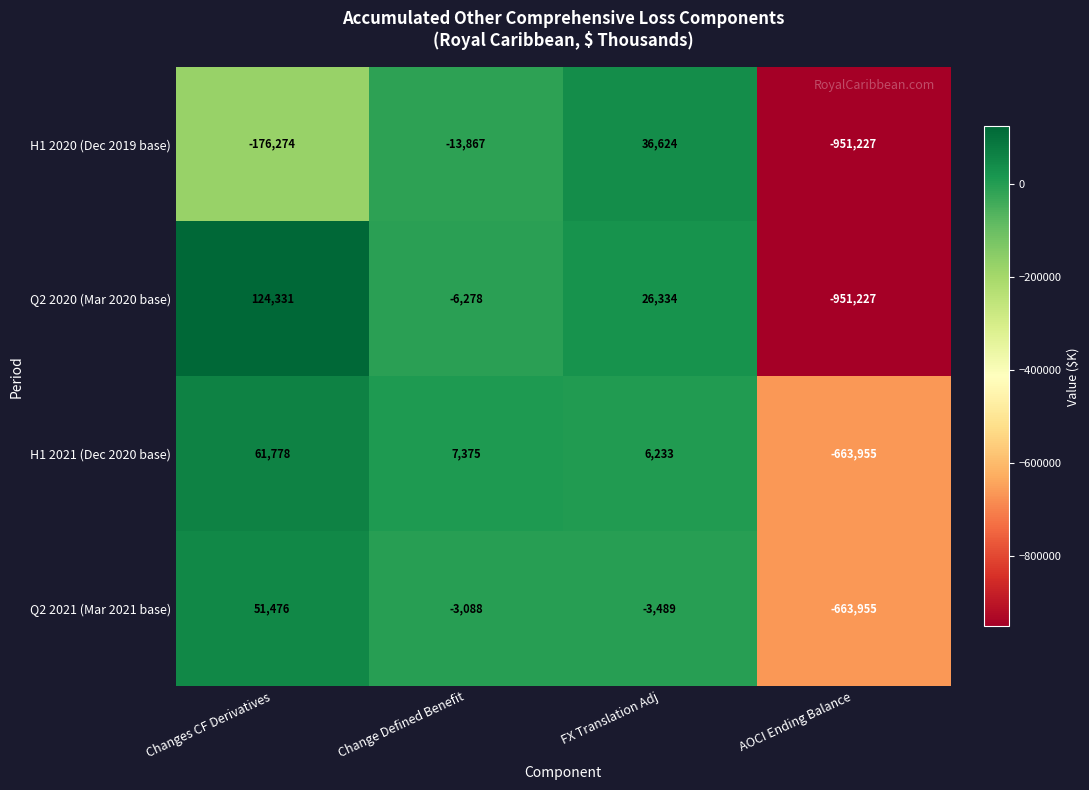

List the series in order of their peak value, lowest first.

H1 2020 (Dec 2019 base), Q2 2021 (Mar 2021 base), H1 2021 (Dec 2020 base), Q2 2020 (Mar 2020 base)